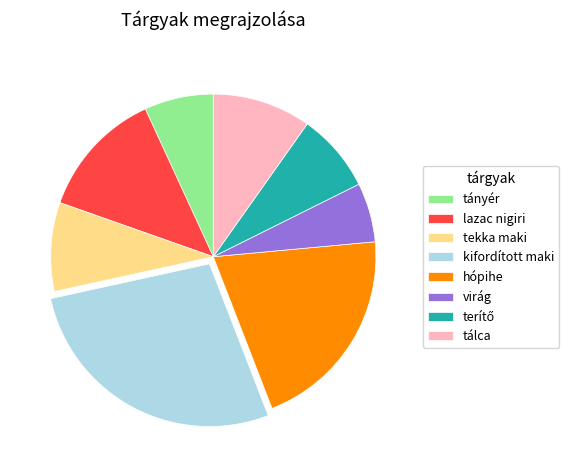

Do kifordított maki and tálca together represent more than half of the pie?

No